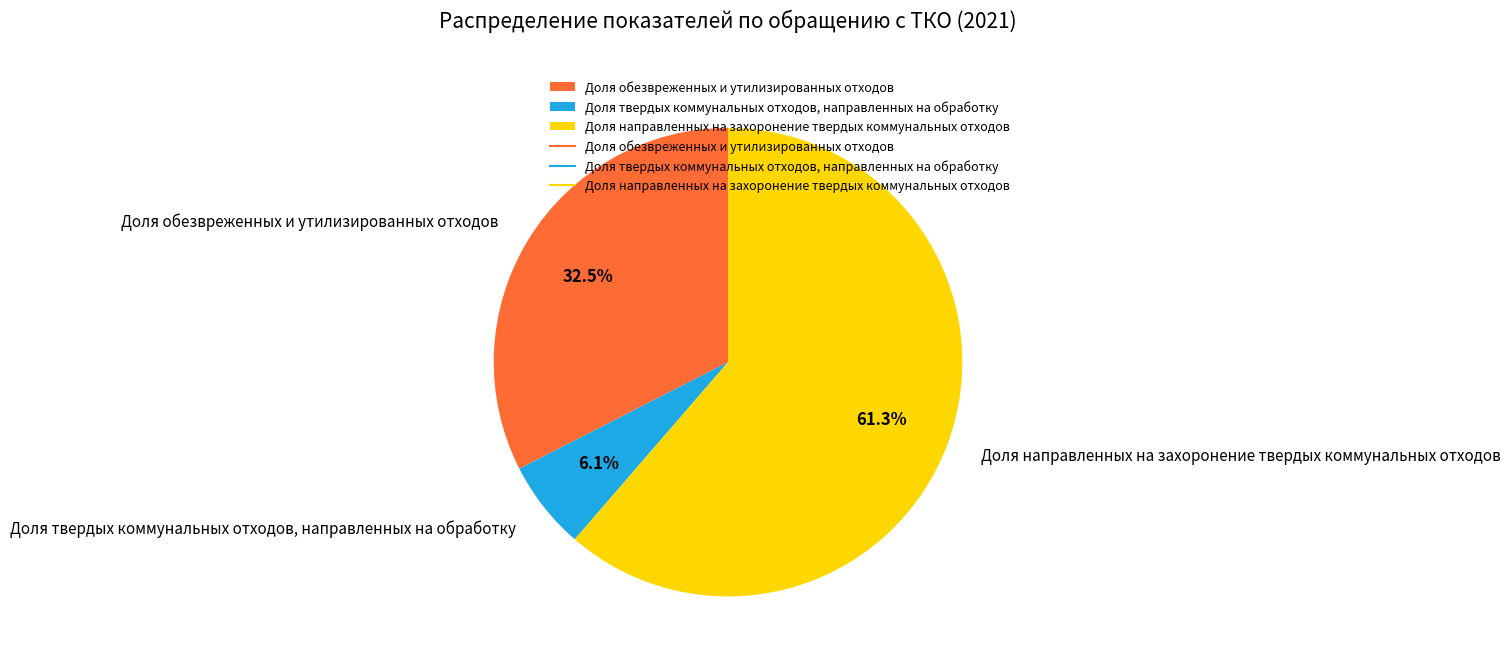

What is the majority slice?

Доля направленных на захоронение твердых коммунальных отходов